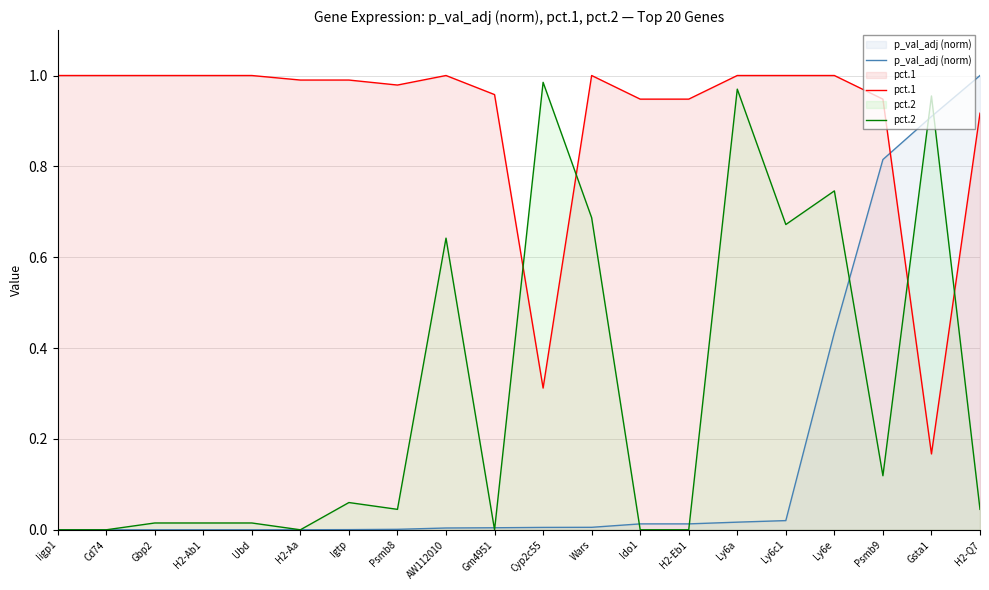

What position from the left is Psmb9?

18